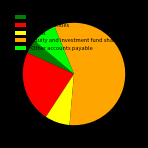

Which slice is the smallest?

Currency and deposits